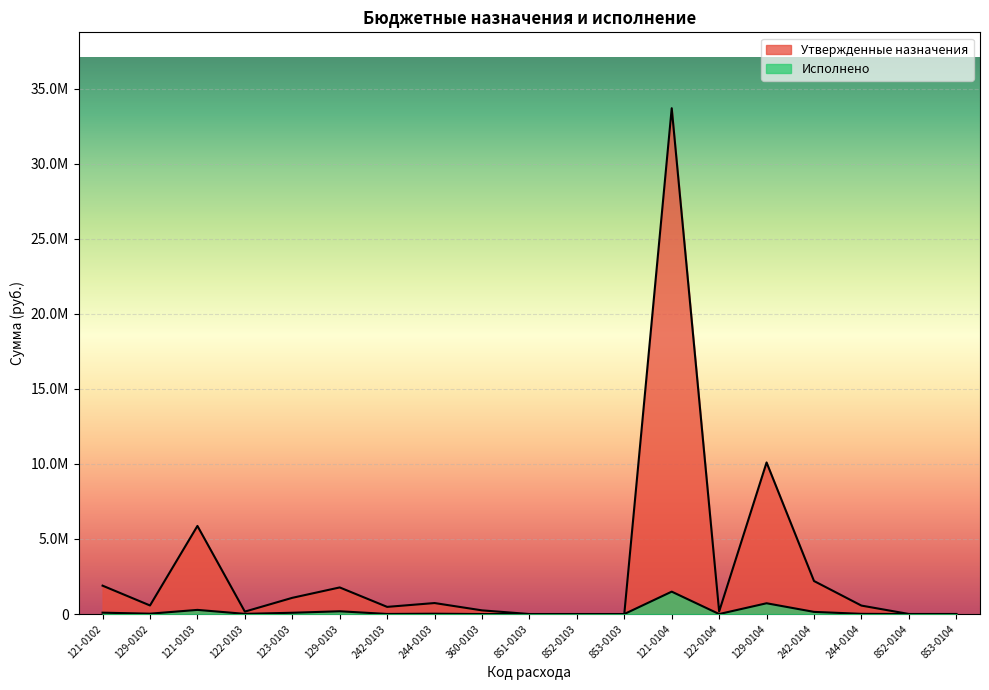

Reading left to right, transcribe all the data shown in this chart.

Утвержденные назначения: 1890400.0	570900.0	5869030.0	162000.0	1080000.0	1772050.0	476900.0	732620.0	245000.0	1500.0	2000.0	1000.0	33692620.0	170500.0	10096640.0	2199752.0	562800.0	4100.0	4000.0
Исполнено: 90419.8	24381.5	276335.3	12000.0	85000.0	184037.1	5853.0	21900.0	0.0	0.0	0.0	0.0	1492056.2	0.0	718096.9	143391.3	13385.0	0.0	0.0